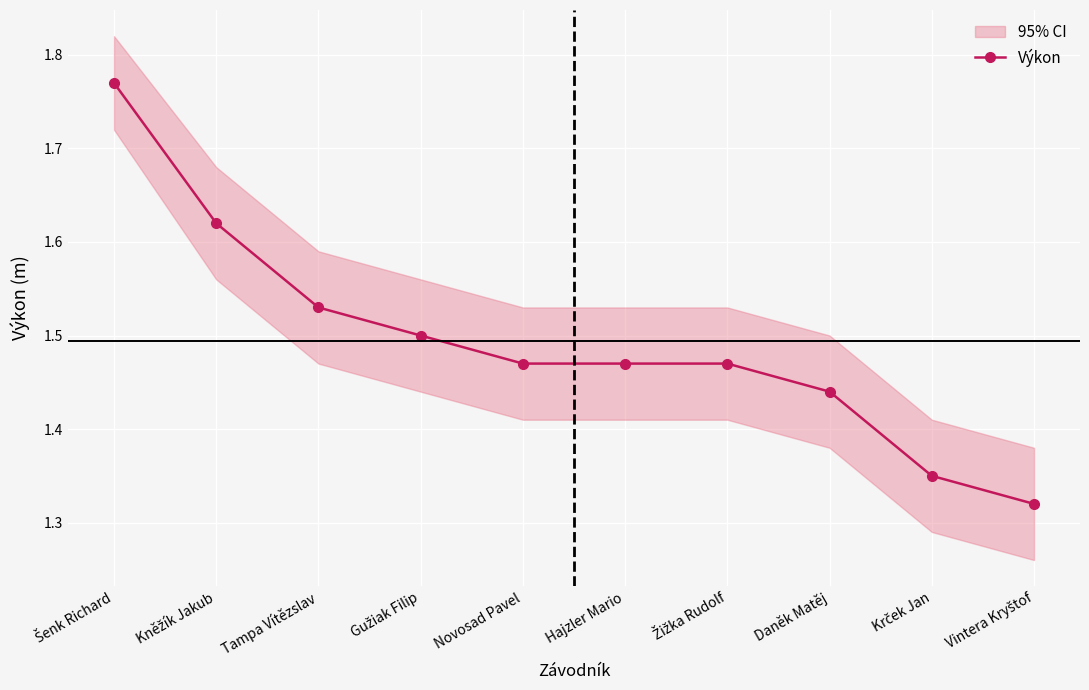

Approximately how many times larger is the value at Šenk Richard compared to Krček Jan?

1.3